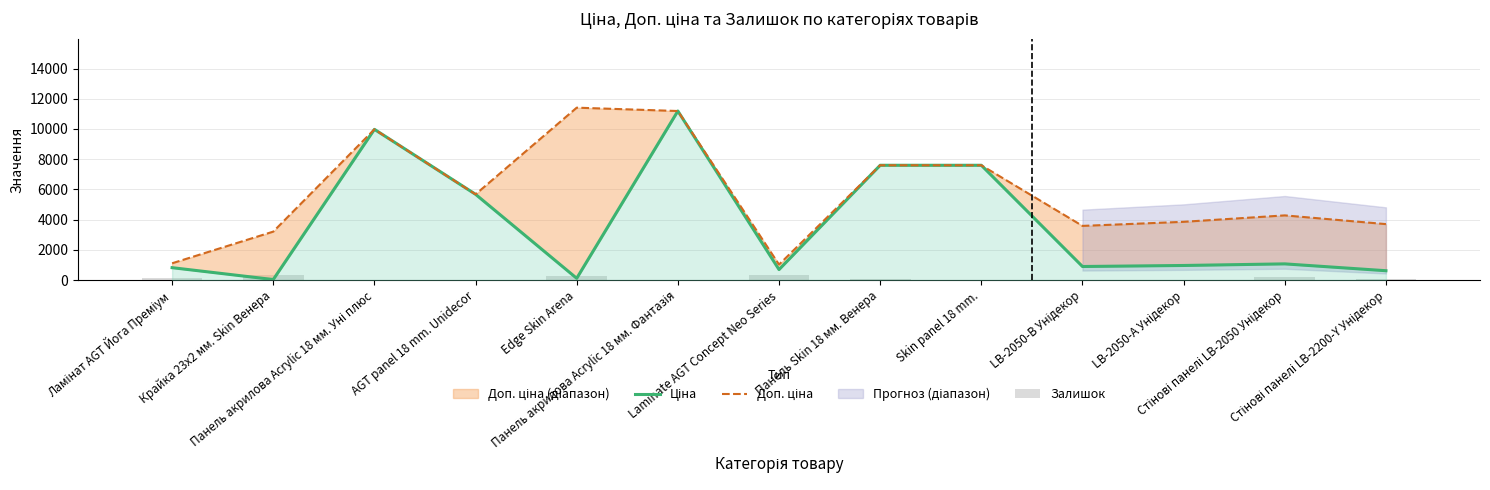

At which label is Залишок closest to 182?

Стінові панелі LB-2050 Унідекор